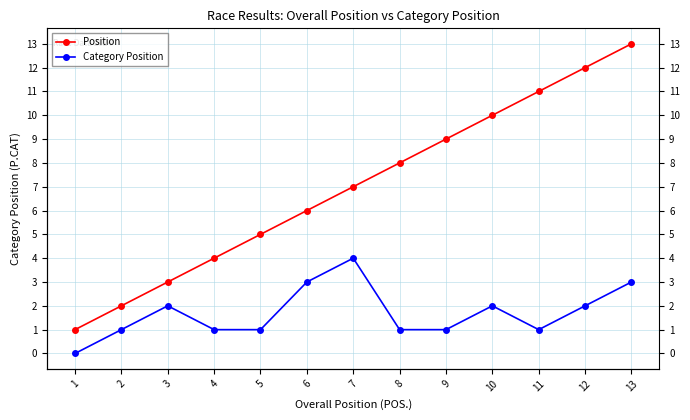

True or false: Position and Category Position intersect in this chart.

False